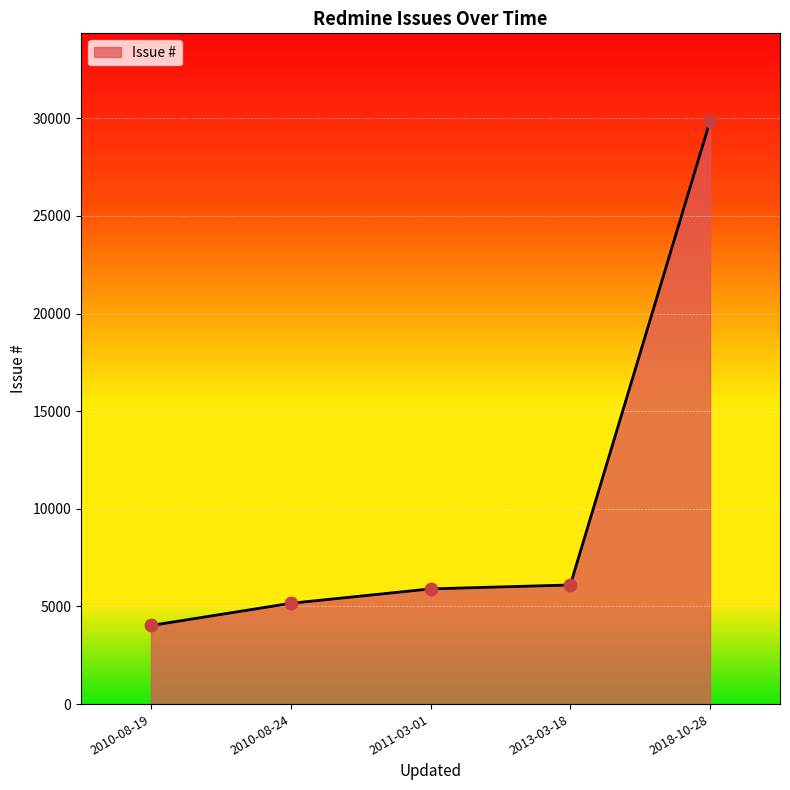

What is the ratio of the value at 2018-10-28 to the value at 2010-08-24?

5.8